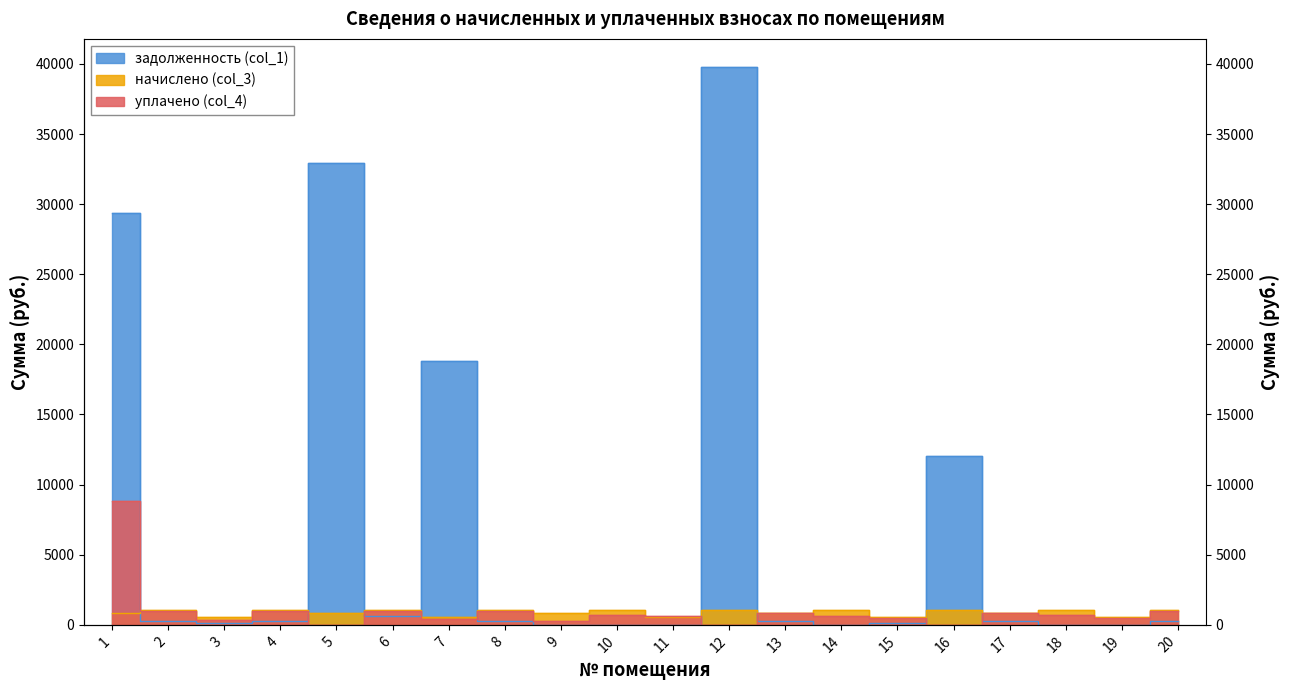

True or false: задолженность (col_1) has a value of 309.0 at 2.

True